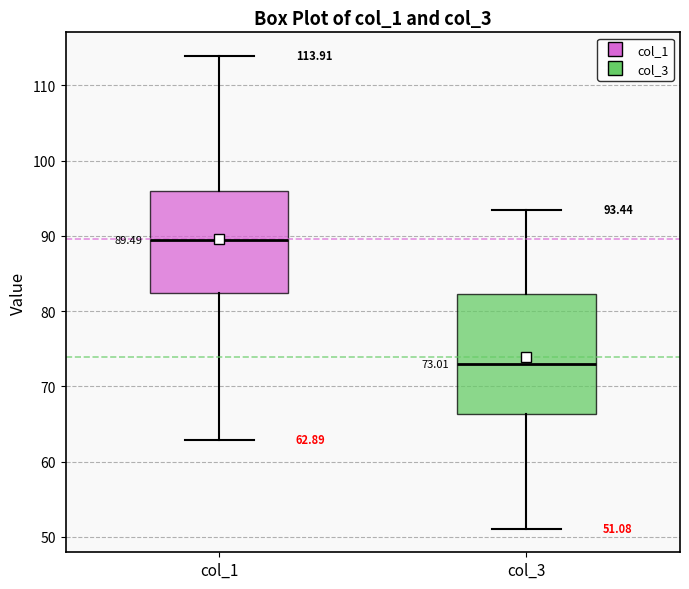

Comparing the boxes themselves (not the whiskers), which one is the tallest?

col_3